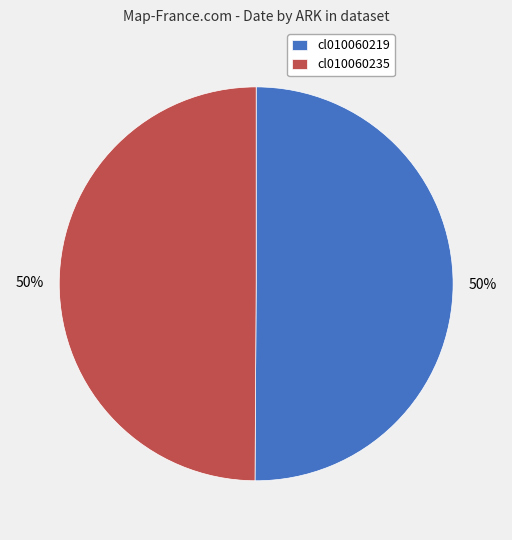

To the nearest percent, what is the combined percentage of cl010060235 and cl010060219?

100%